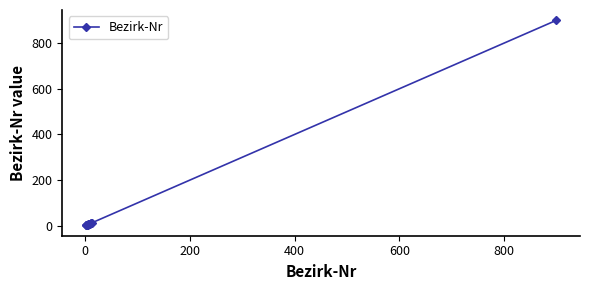

What is the greatest value displayed?

900